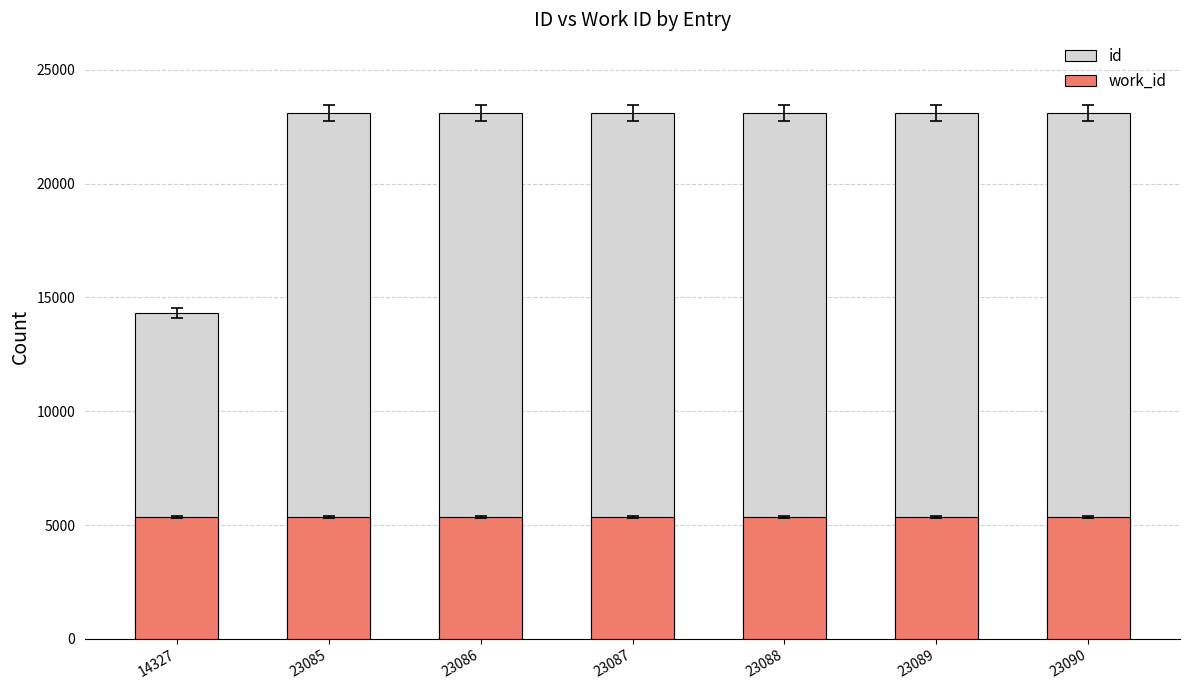

Which category has the highest value across all series?

23090